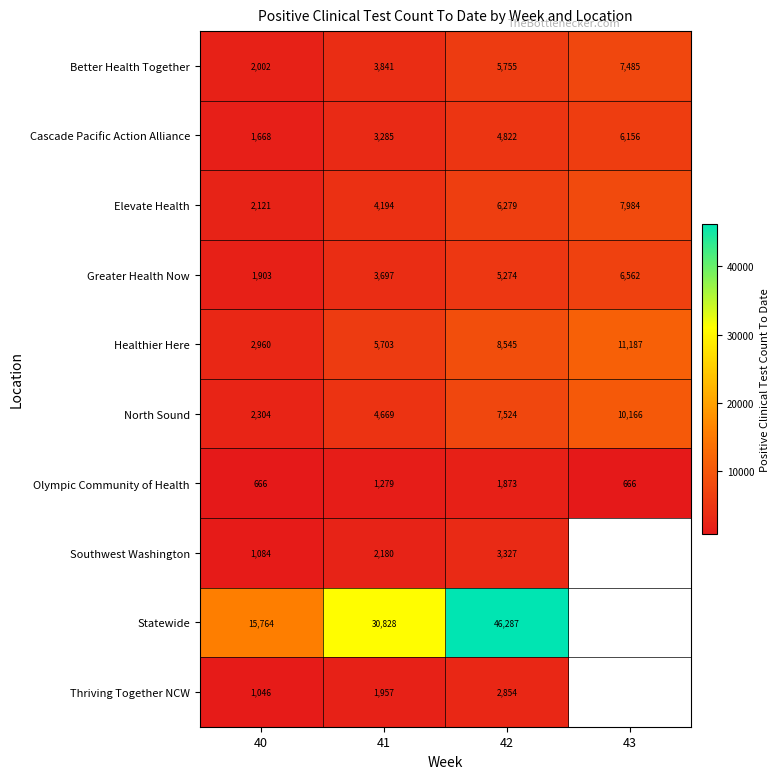

What is the minimum value for Olympic Community of Health?

666